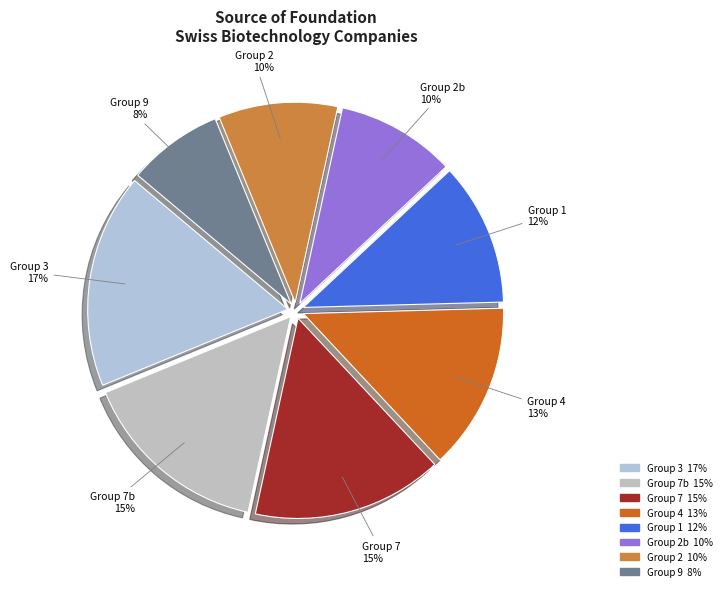

The Group 7 slice represents 15% of the pie. True or false?

True